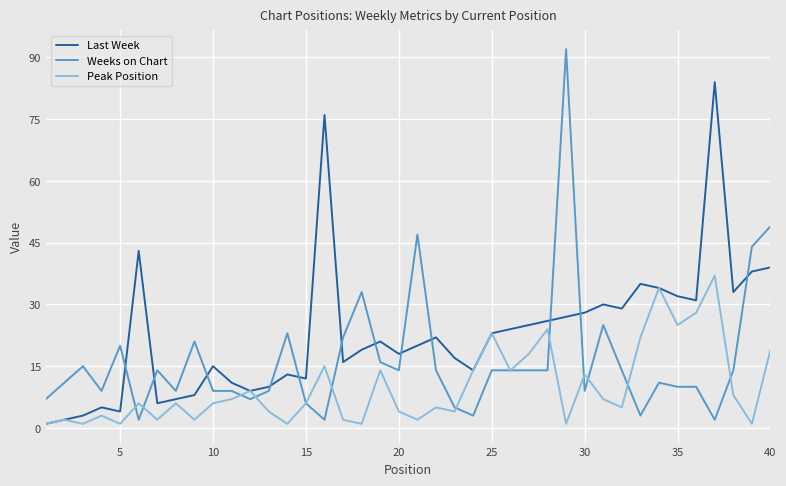

Which series has the largest range (max minus min)?

Weeks on Chart